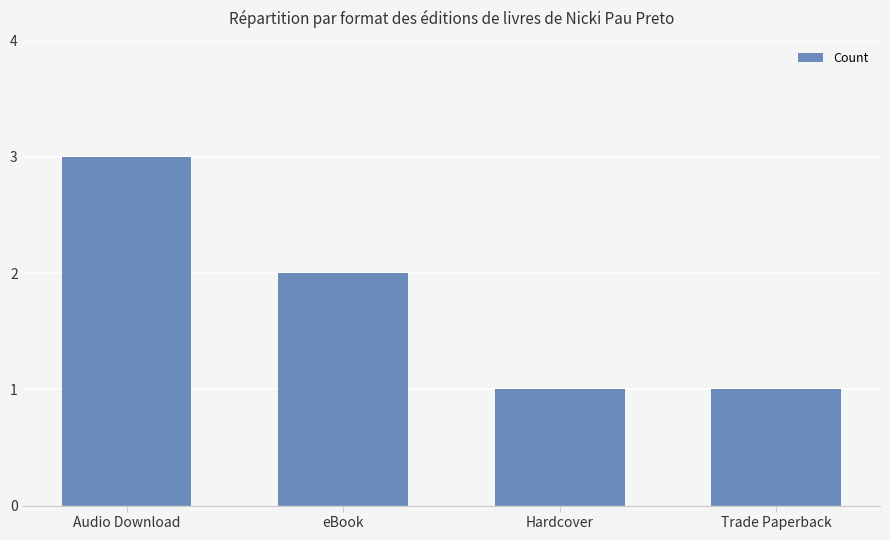

What is the sum of the values at Audio Download and Trade Paperback?

4